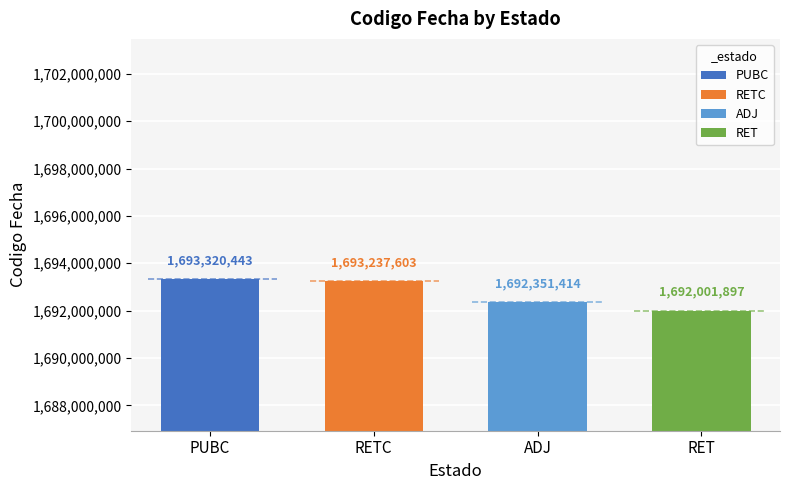

Is it true that the value at RET is 1692001897?

True